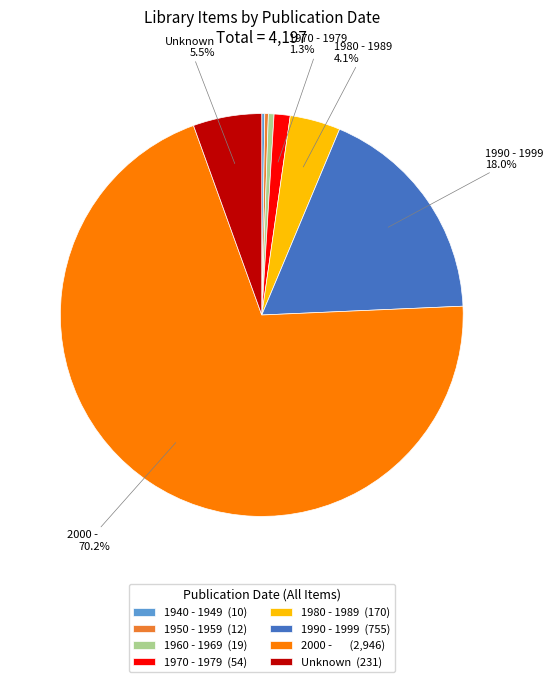

To the nearest percent, what is the difference between the largest and smallest slice percentages?

70%